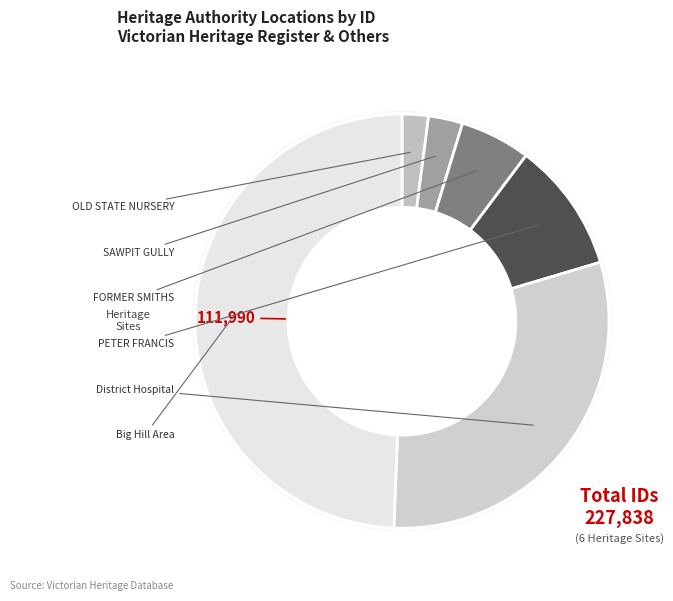

Which category has the smallest portion of the pie?

OLD STATE NURSERY OFFICE